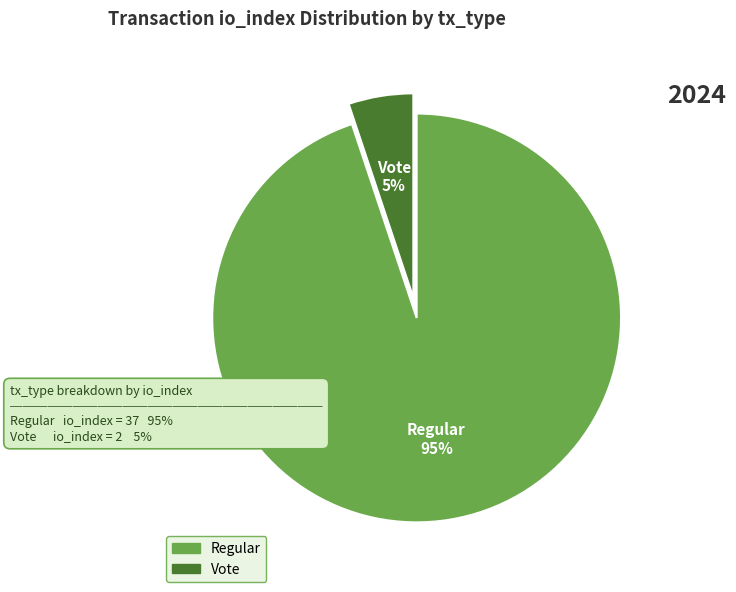

Which category has the biggest portion of the pie?

Regular